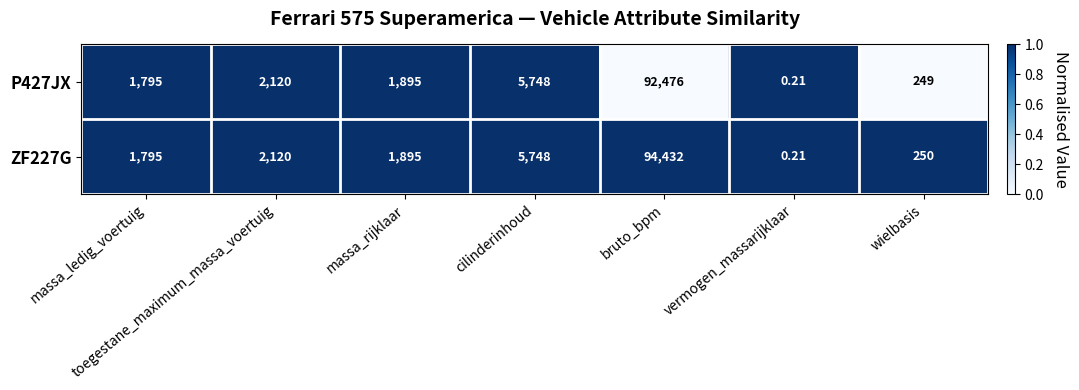

At which label is P427JX closest to 46238?

cilinderinhoud